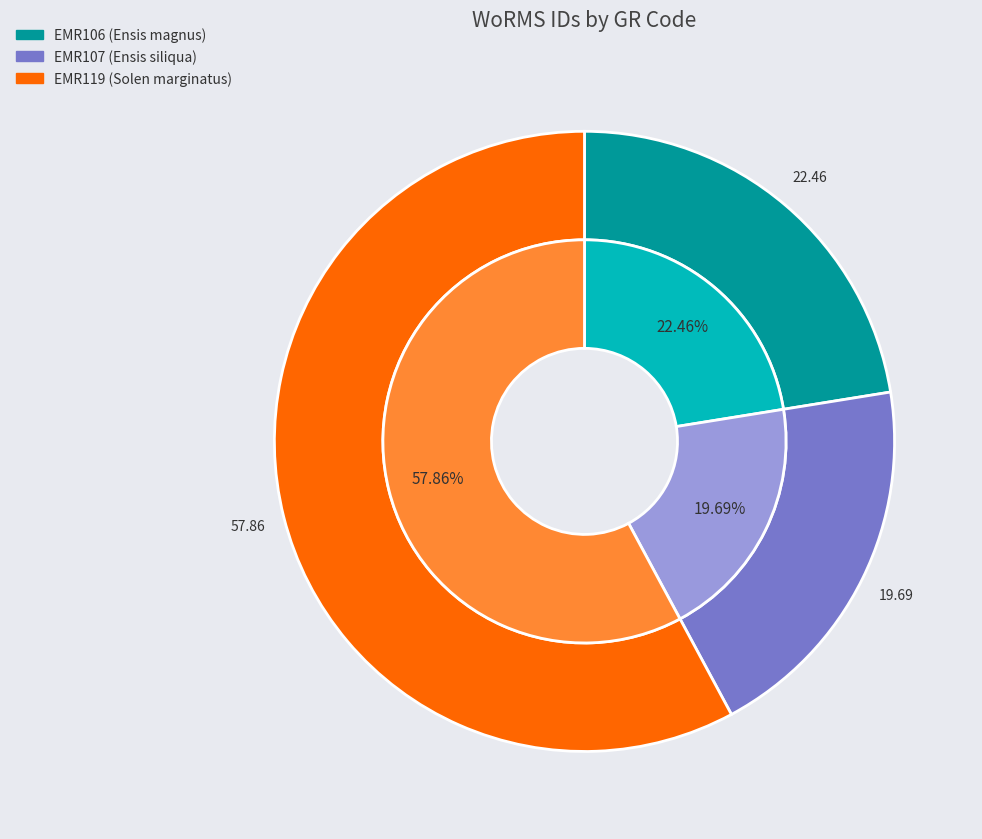

What is the smallest slice in the pie chart?

EMR107